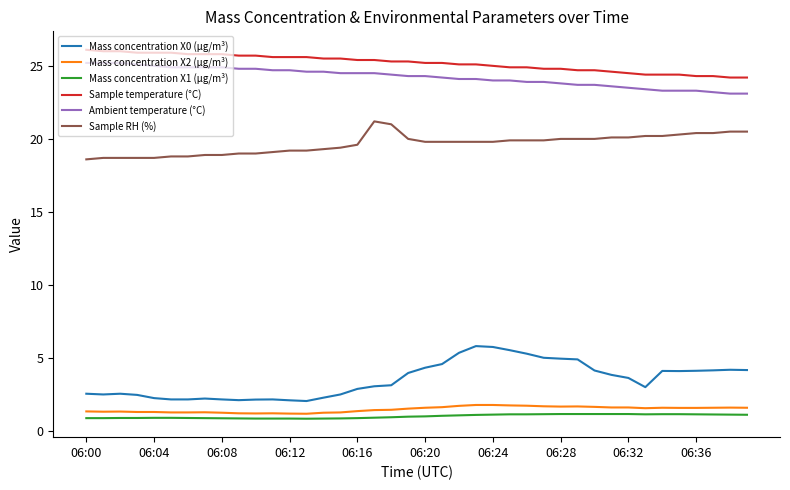

What is the maximum value shown in the chart?

26.1